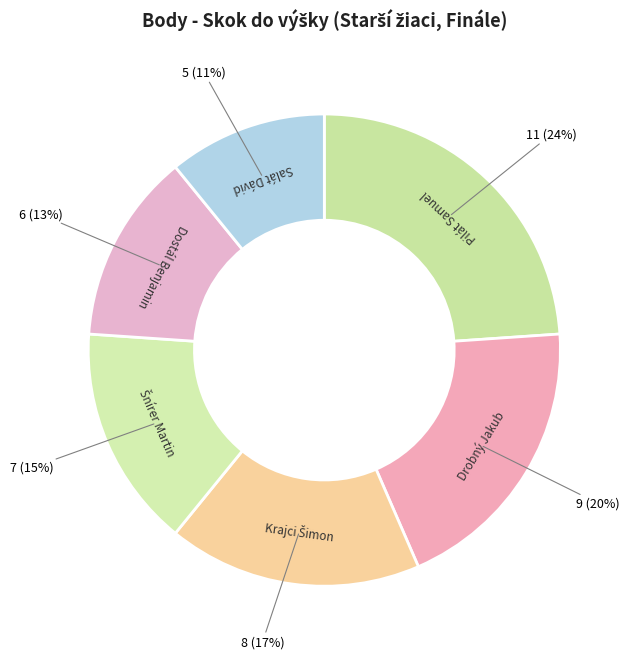

True or false: Dostál Benjamin accounts for 26% of the total.

False